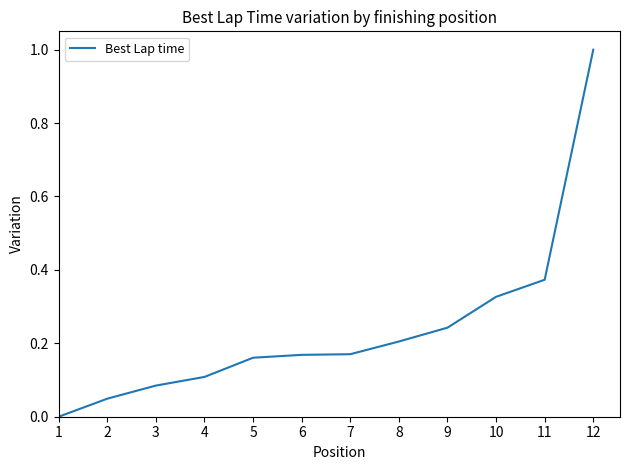

True or false: the data has more than 1 interior local peaks.

False